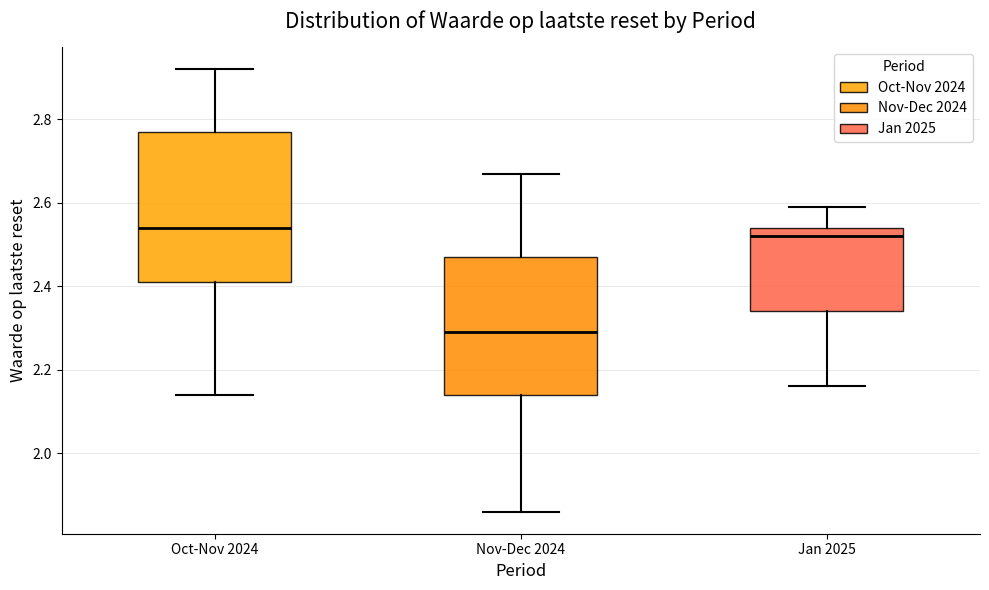

Which box's median line is the highest?

Oct-Nov 2024